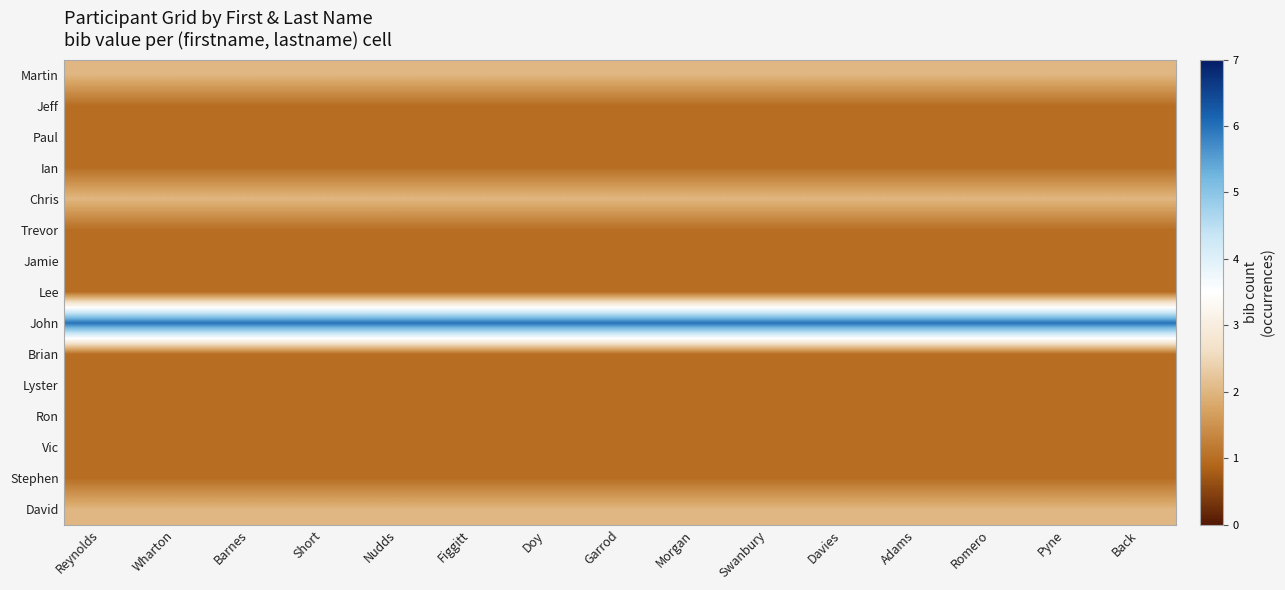

Rank the series at Short from lowest to highest value.

Jeff, Paul, Ian, Trevor, Jamie, Lee, Brian, Lyster, Ron, Vic, Stephen, Martin, Chris, David, John